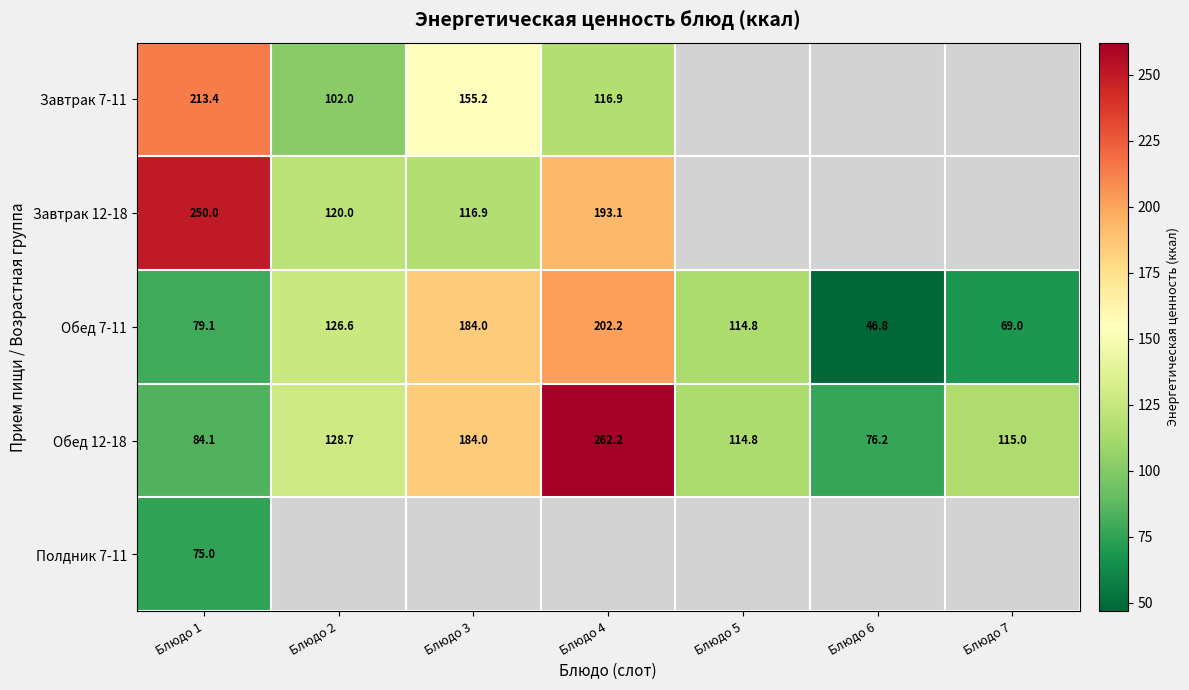

What is the lowest value of the Обед 7-11 series?

46.8